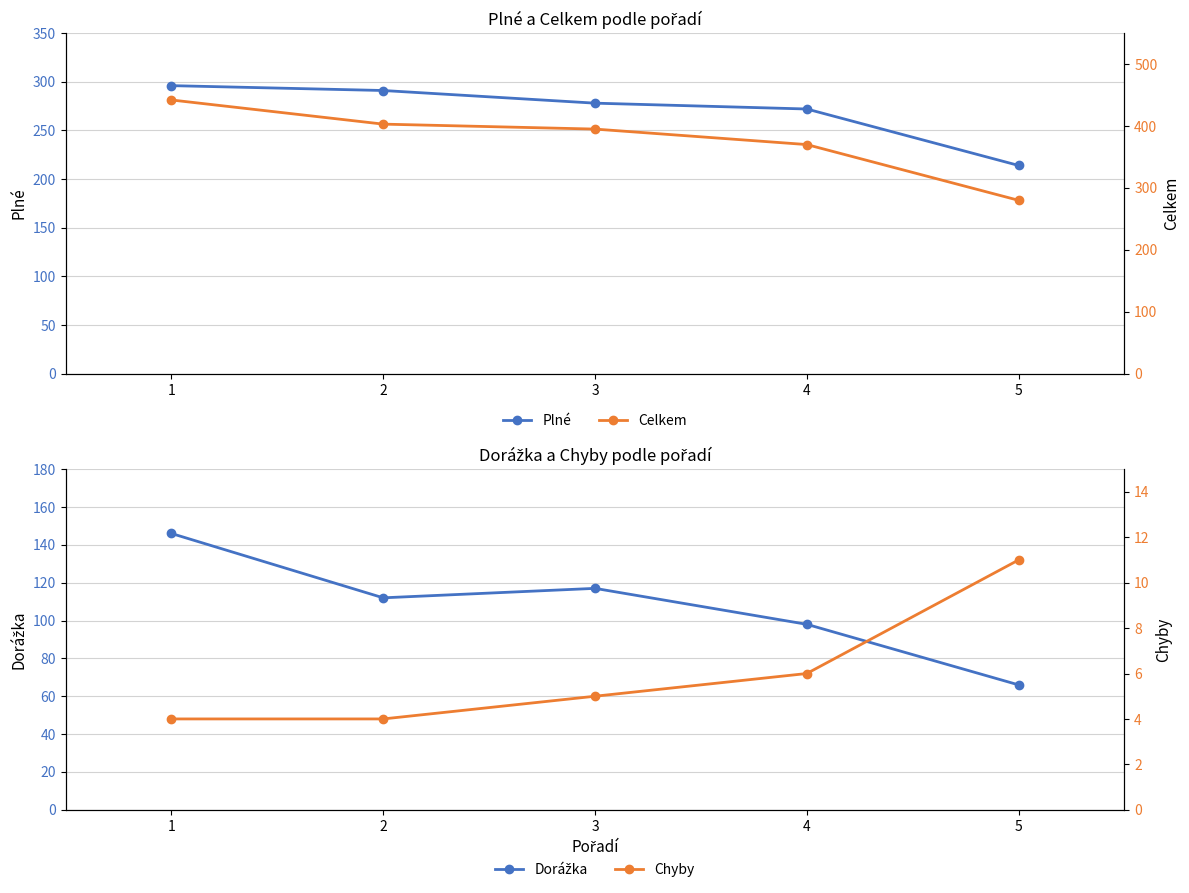

True or false: Chyby has more than 2 interior local peaks.

False